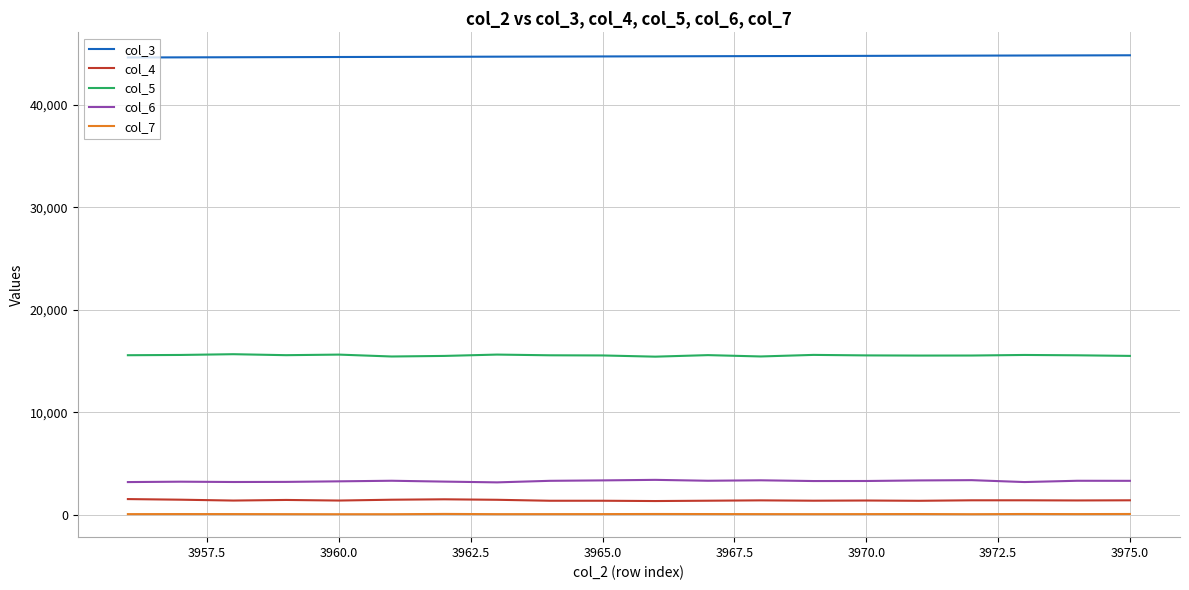

True or false: col_3 and col_4 intersect in this chart.

False